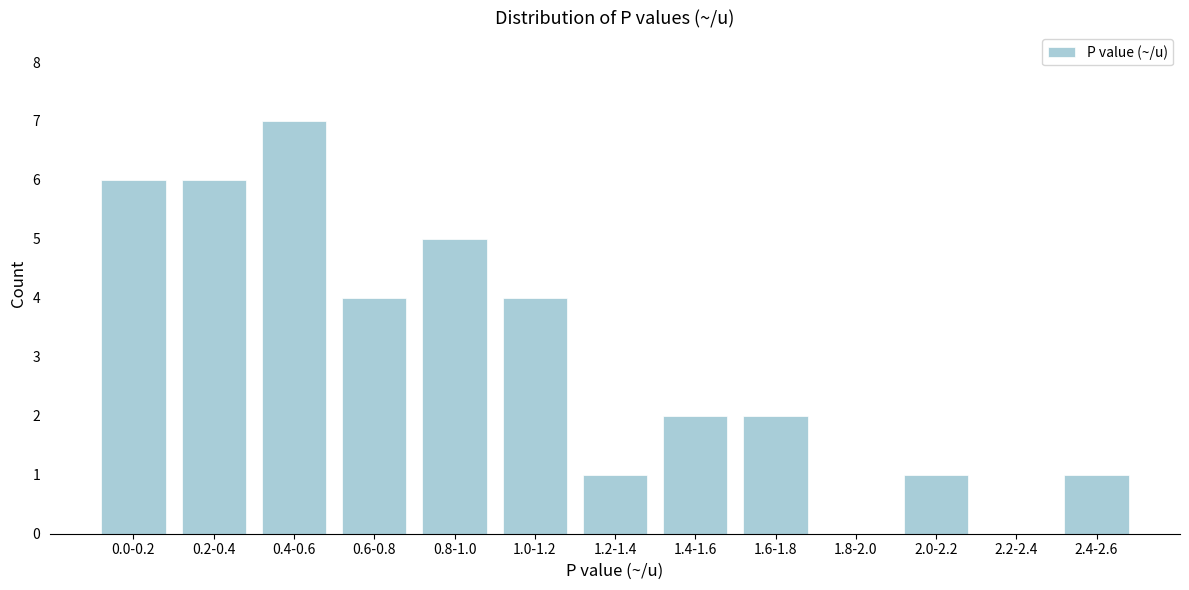

Reading left to right, what are all the values shown in this chart?

0.0-0.2=6	0.2-0.4=6	0.4-0.6=7	0.6-0.8=4	0.8-1.0=5	1.0-1.2=4	1.2-1.4=1	1.4-1.6=2	1.6-1.8=2	1.8-2.0=0	2.0-2.2=1	2.2-2.4=0	2.4-2.6=1